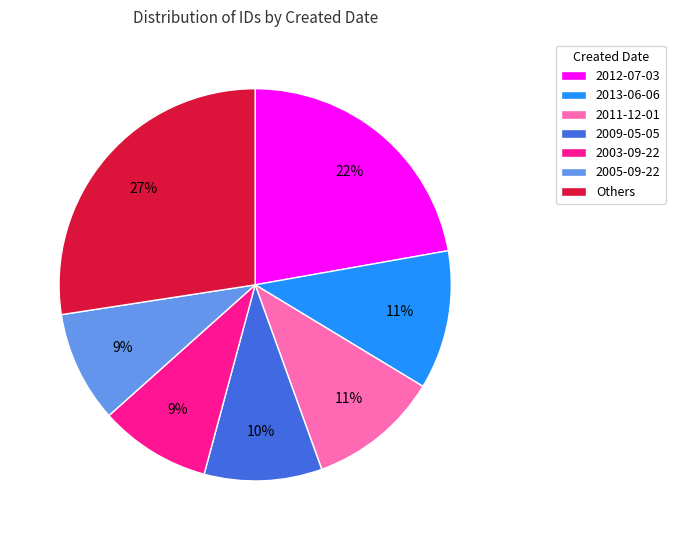

Count the number of slices in the pie.

7